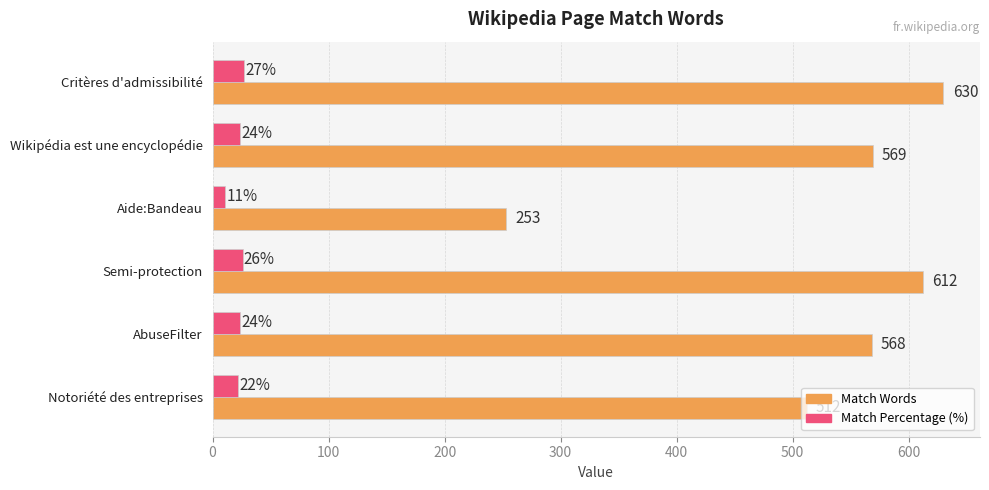

List the series in order of their peak value, lowest first.

Match Percentage (%), Match Words